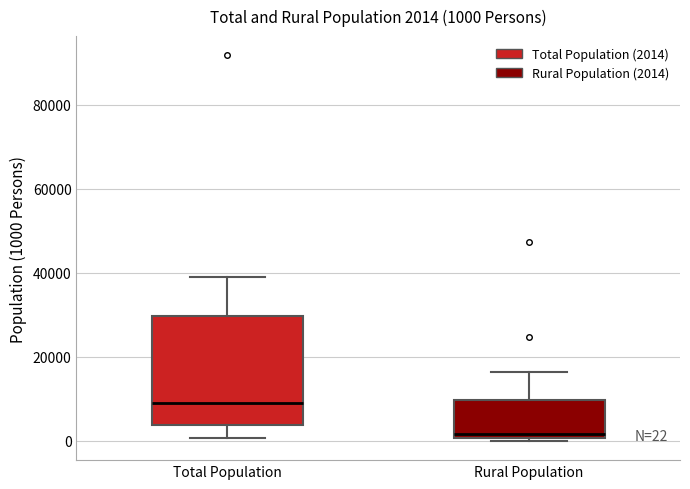

Which box is the tallest, from its lower edge to its upper edge?

Total Population